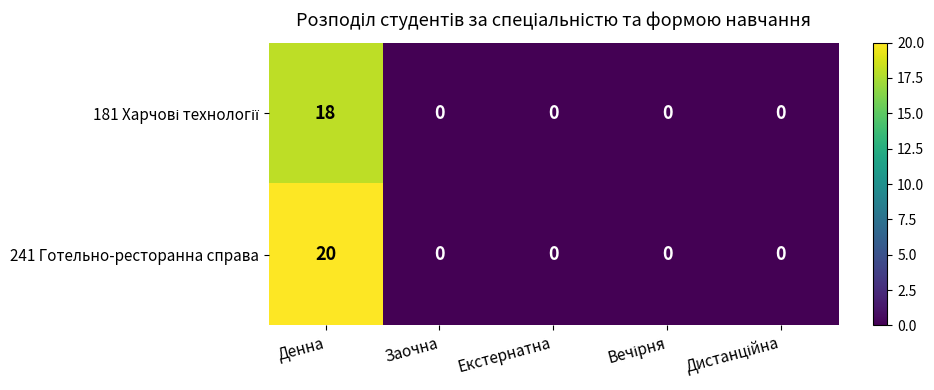

What is the total value across all series at Денна?

38